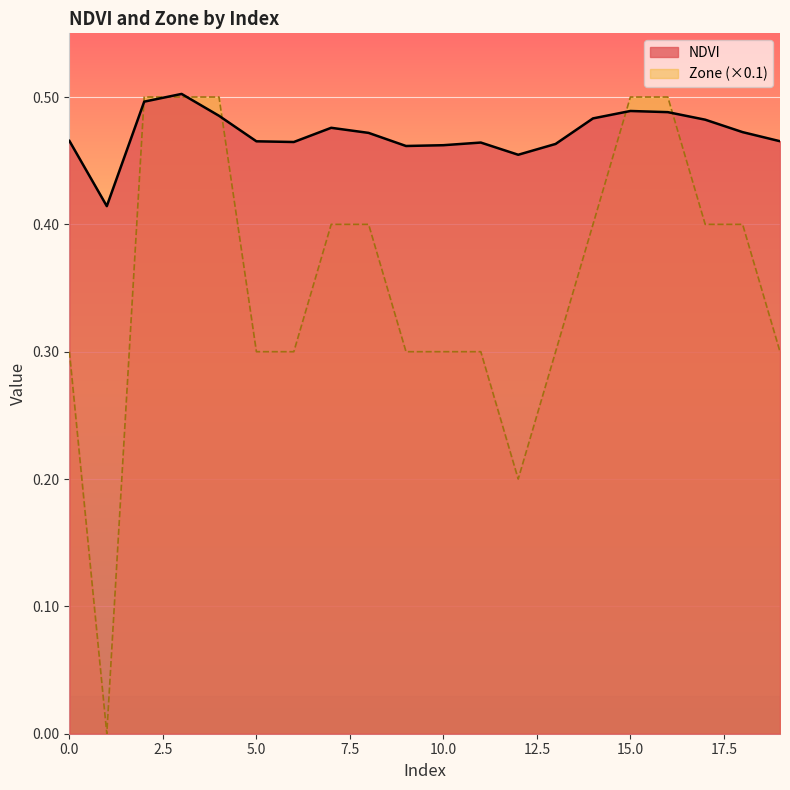

List the series in order of their overall mean, lowest first.

Zone (×0.1), NDVI